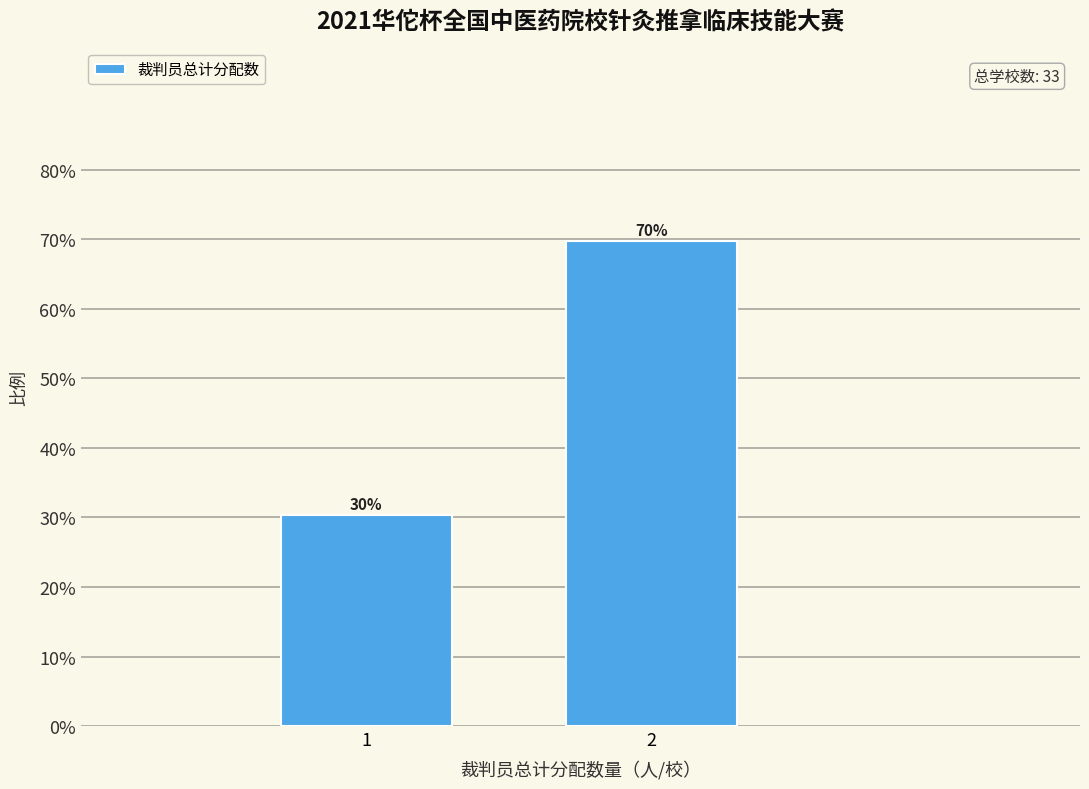

Are the bars horizontal?

No